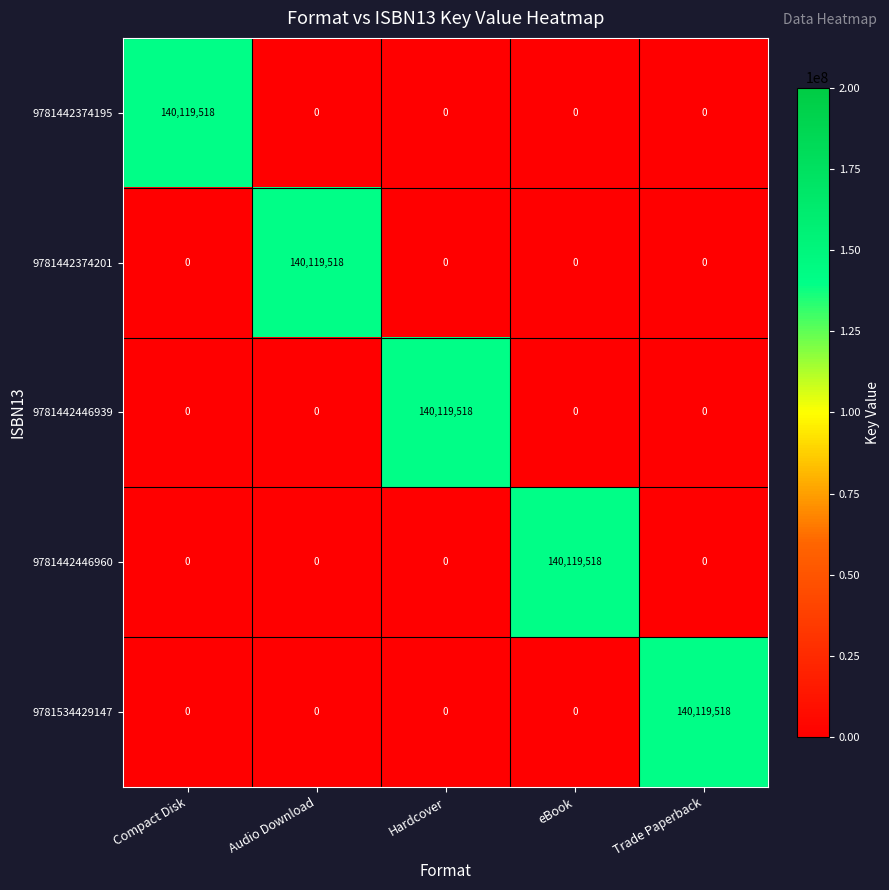

What is the highest value of the 9781442446939 series?

140119518